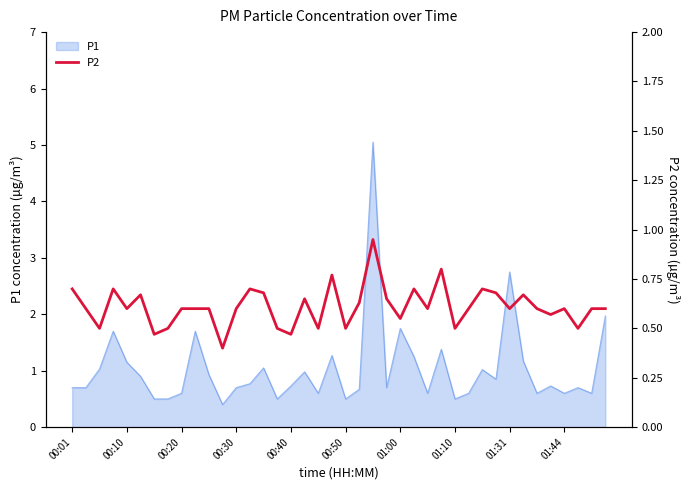

What value does the data have at 10?

0.6